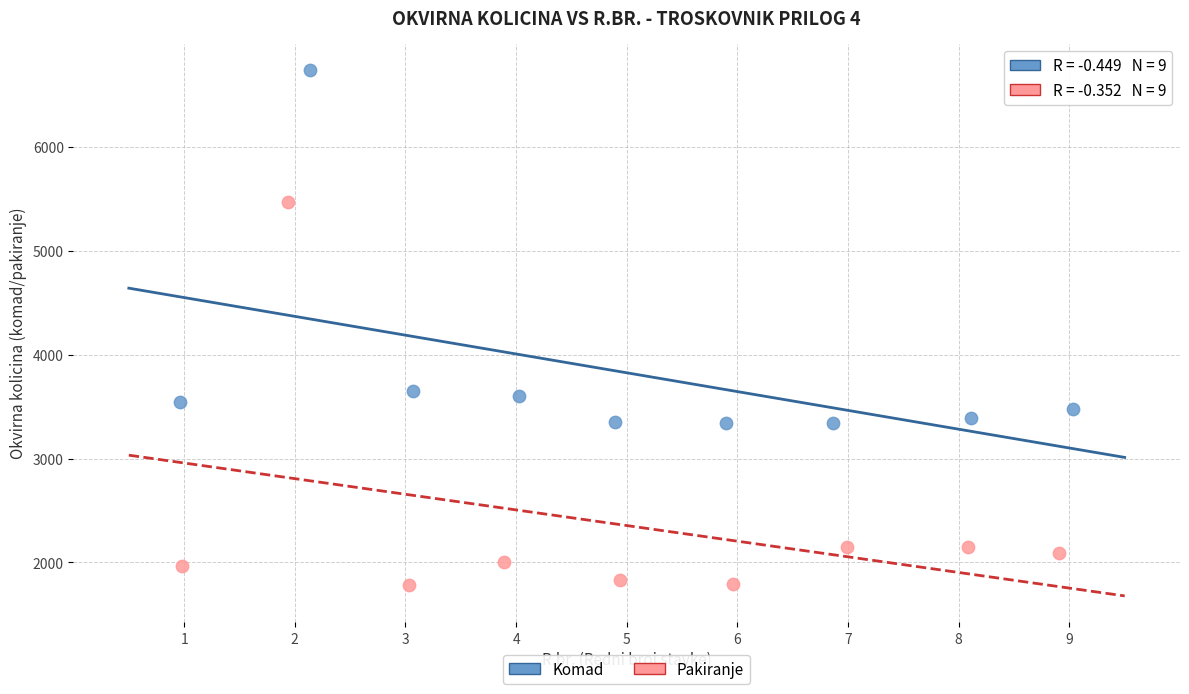

Which series reaches the minimum Y coordinate?

Pakiranje